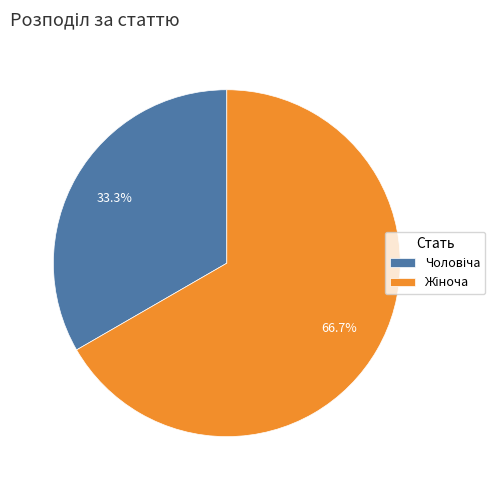

Is there a majority slice in this chart?

Yes